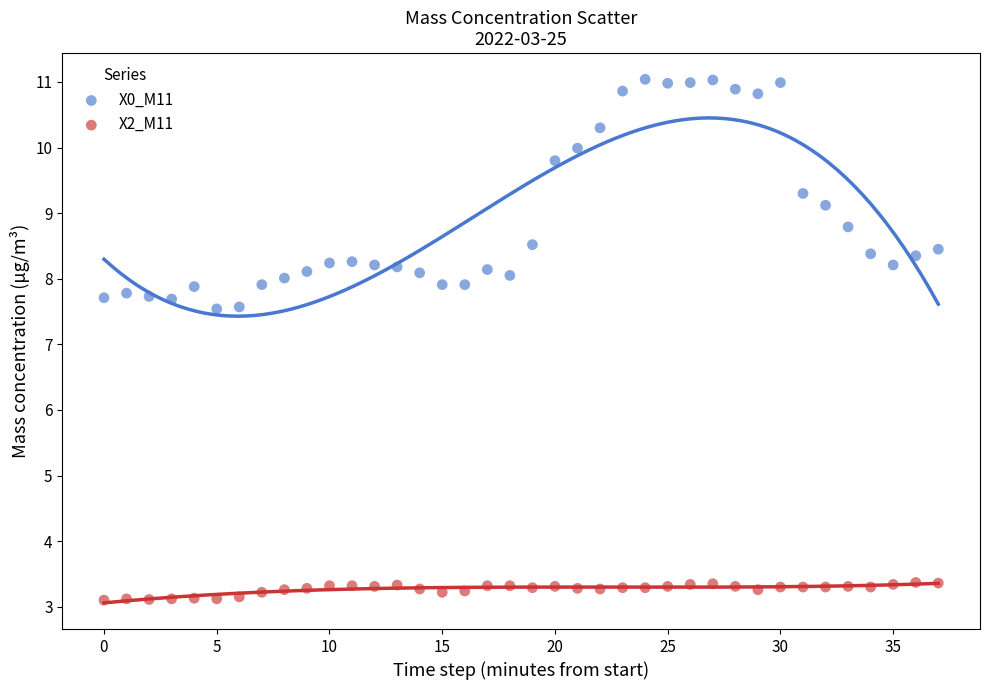

Which series contains the lowest Y value?

X2_M11